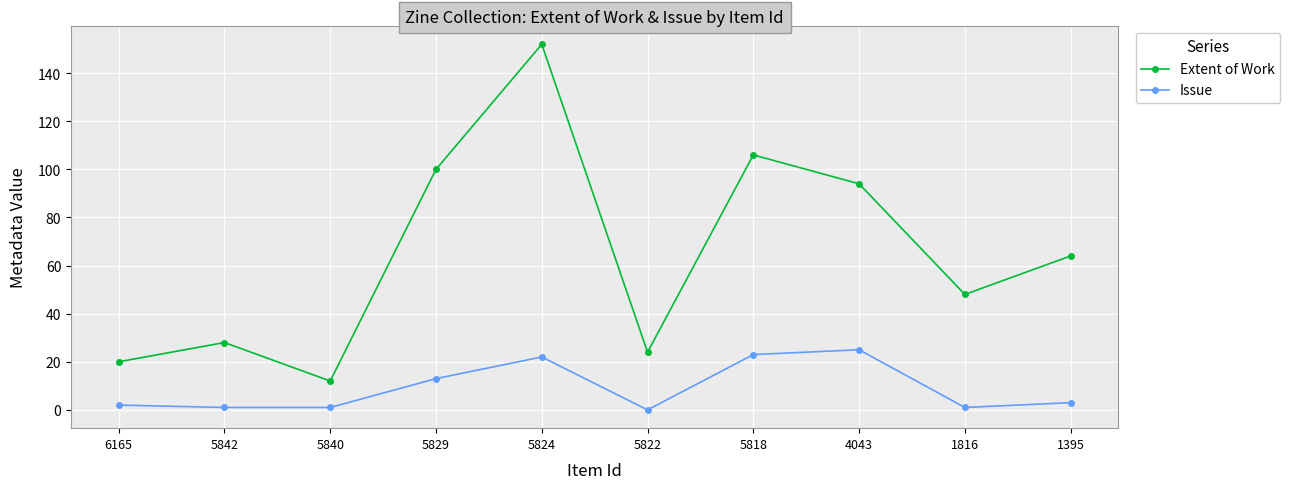

What is the sum of the Extent of Work values at 5829 and 5840?

112